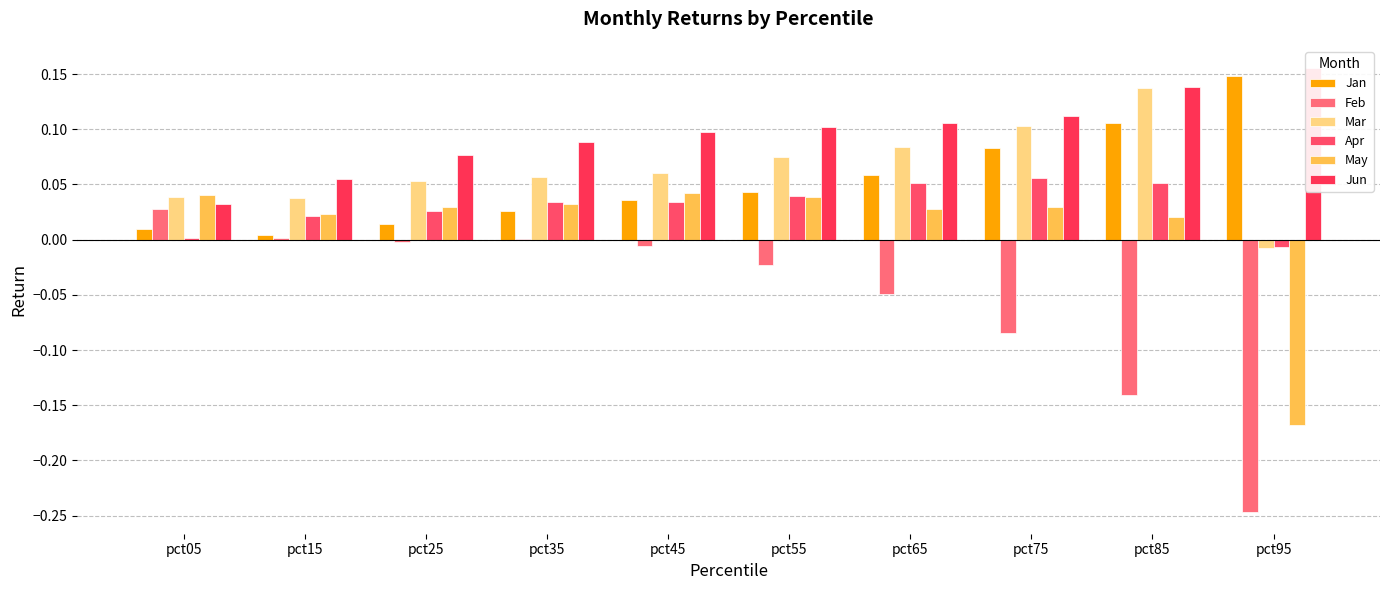

Is it true that Apr equals 0.1 at pct55?

False